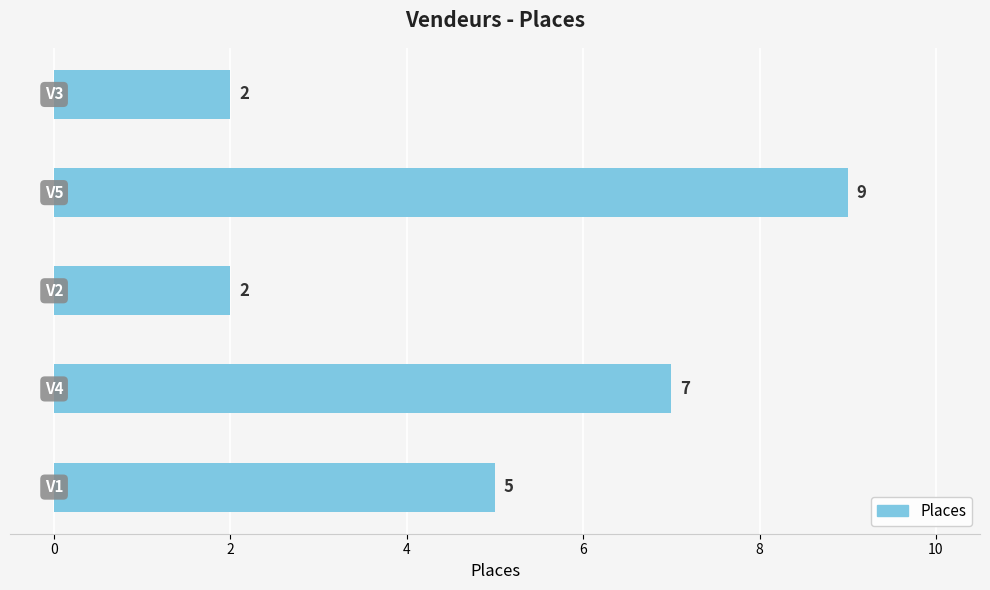

Reading bottom to top, what are all the values shown in this chart?

5	7	2	9	2